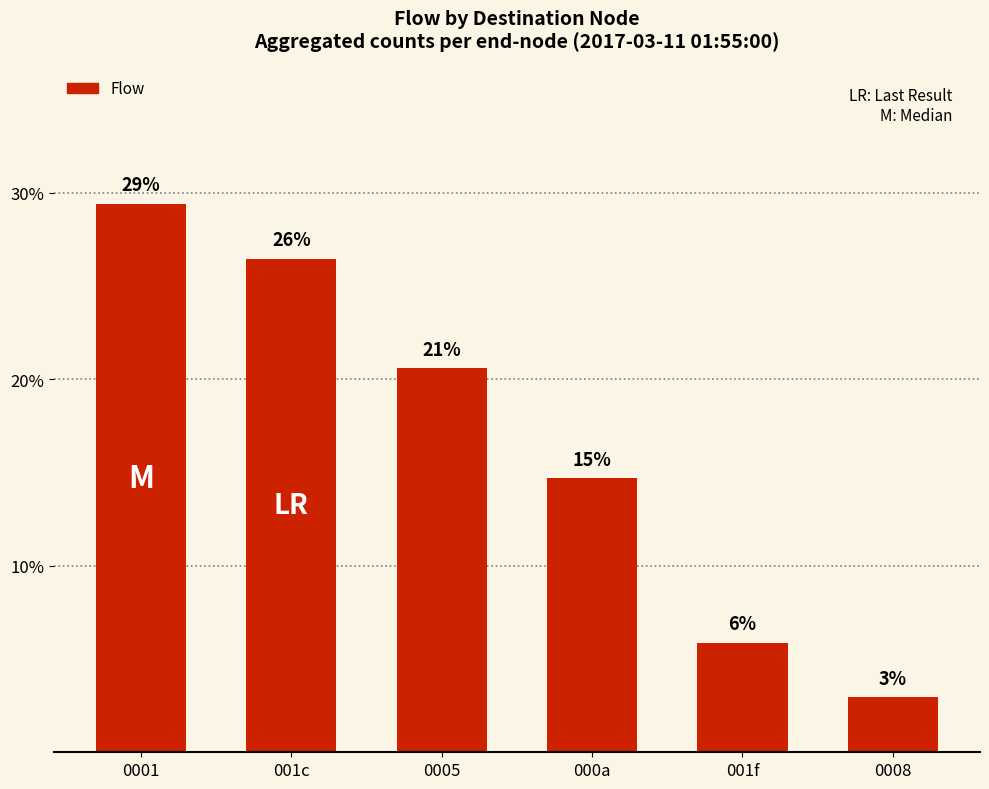

What is the change in value from 001c to 0005?

-0.1